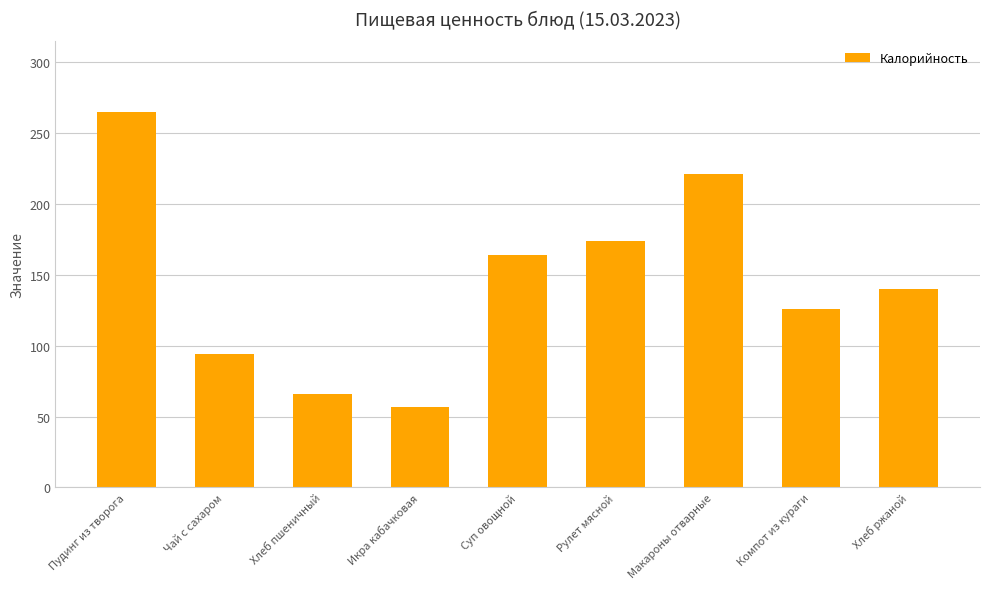

Reading right to left, transcribe all the data shown in this chart.

Хлеб ржаной=140	Компот из кураги=126	Макароны отварные=221	Рулет мясной=174	Суп овощной=164	Икра кабачковая=57	Хлеб пшеничный=66	Чай с сахаром=94	Пудинг из творога=265